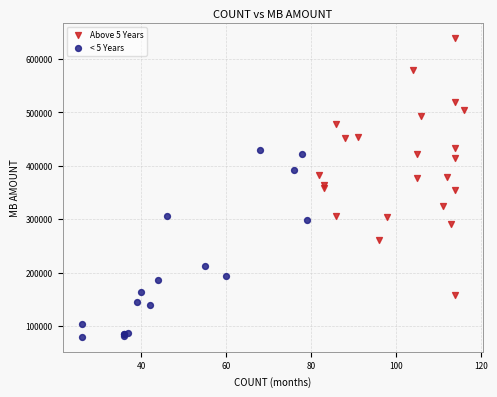

Which series contains the lowest Y value?

< 5 Years